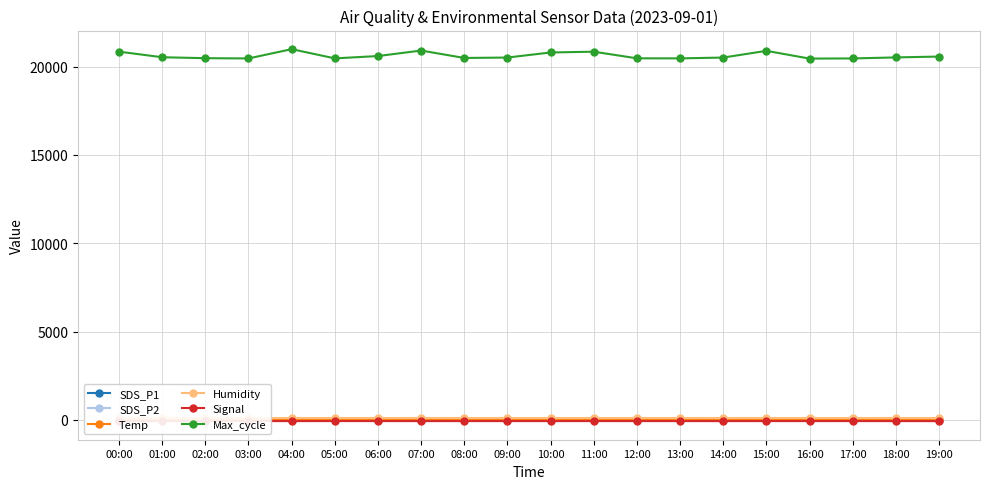

True or false: SDS_P1 and Humidity cross at least once.

False